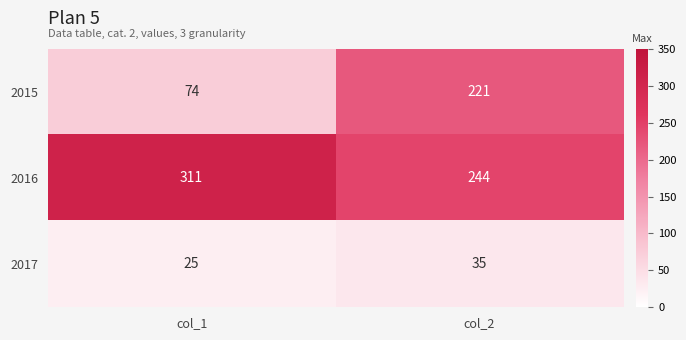

At which category is the sum across all series the highest?

col_2